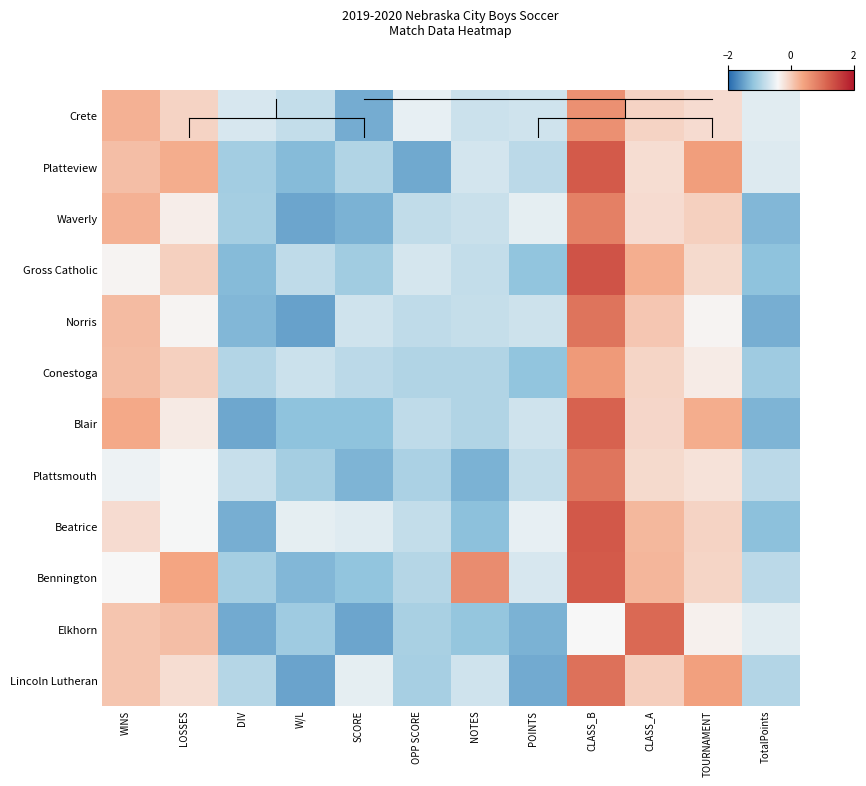

At SCORE, list the series in order from largest to smallest.

Lincoln Lutheran, Beatrice, Norris, Conestoga, Platteview, Gross Catholic, Bennington, Blair, Plattsmouth, Waverly, Crete, Elkhorn